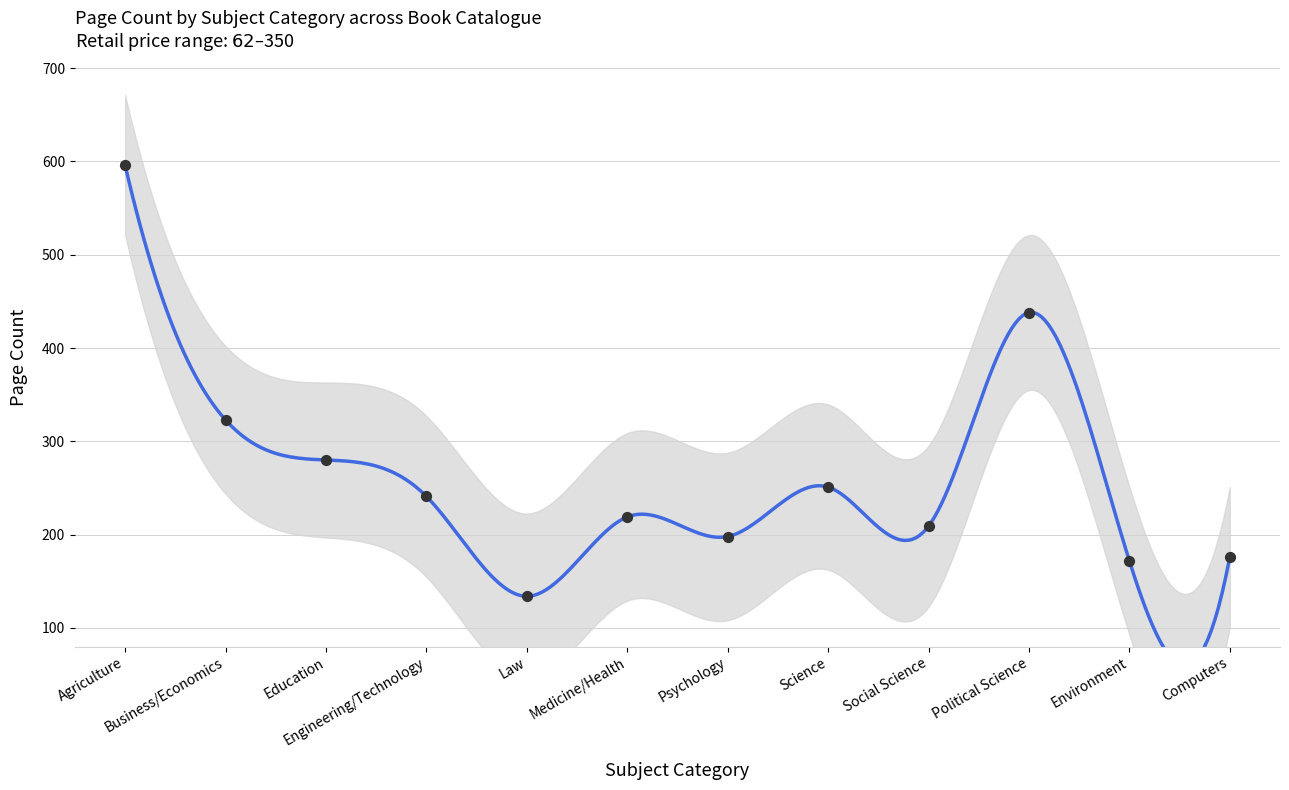

Which has a higher value, Agriculture or Law?

Agriculture